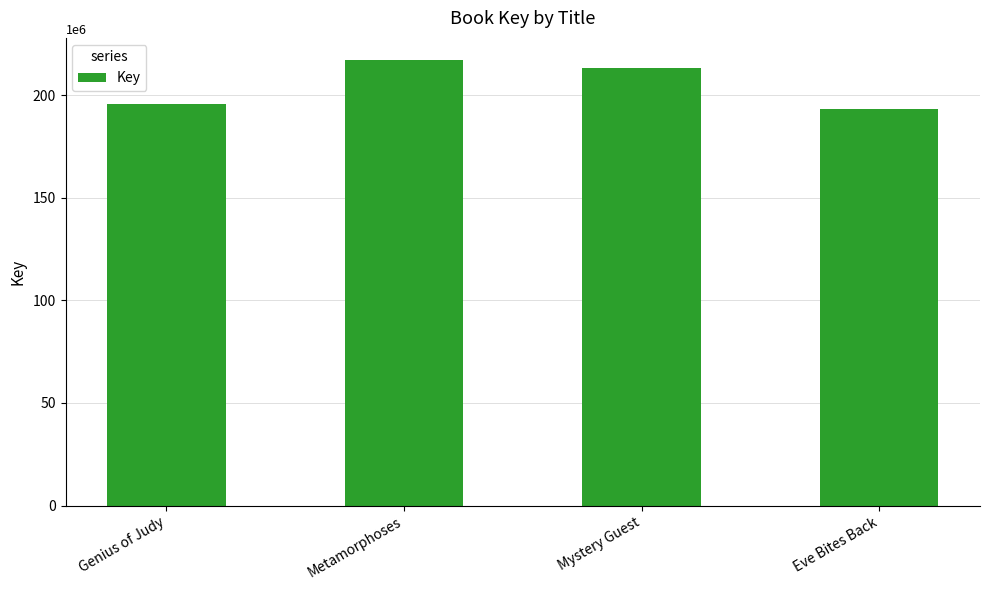

What is the value of the 4th bar from the left?

192983821